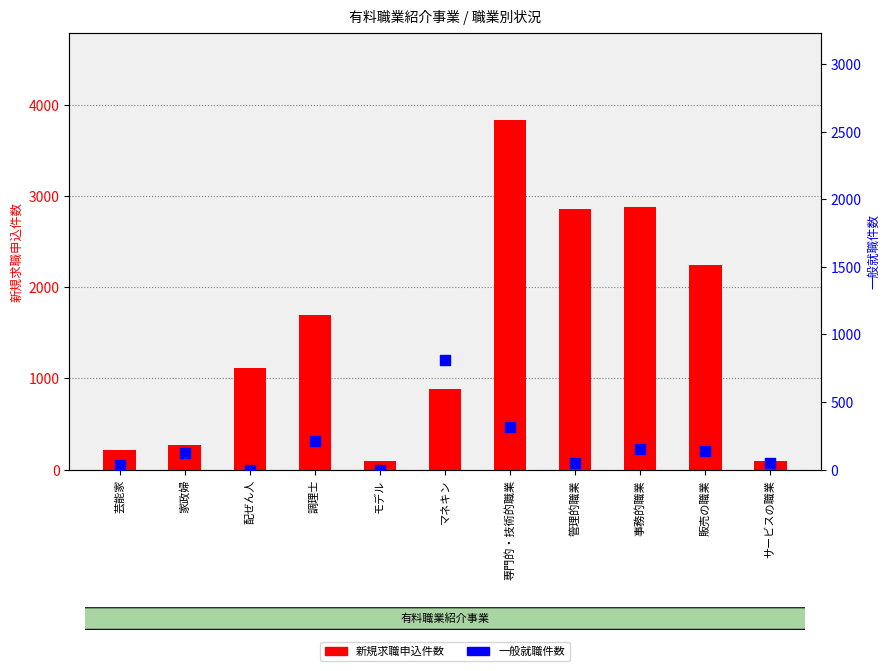

What is the total value across all series at 事務的職業?

3030